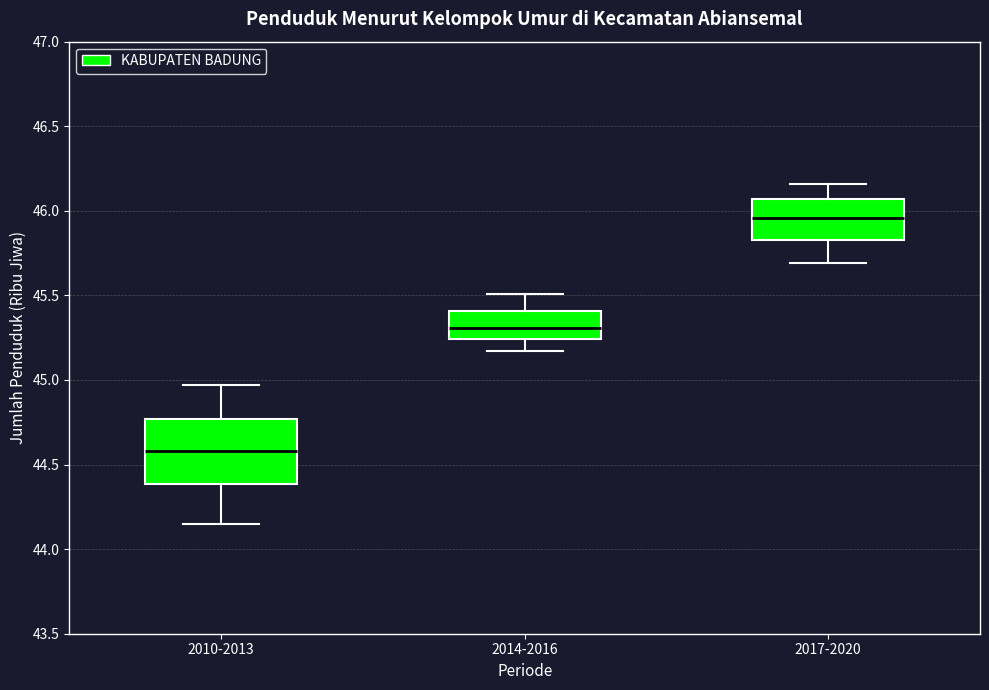

Reading left to right, read every box against the y-axis: the position of its median line, the range the box covers, and the ends of its whiskers. The values are not printed on the chart, so give them approximately, as read against the axis.

2010-2013: median 44.60, box 44.40 to 44.75, whiskers 44.15 to 44.95
2014-2016: median 45.30, box 45.25 to 45.40, whiskers 45.15 to 45.50
2017-2020: median 45.95, box 45.85 to 46.05, whiskers 45.70 to 46.15